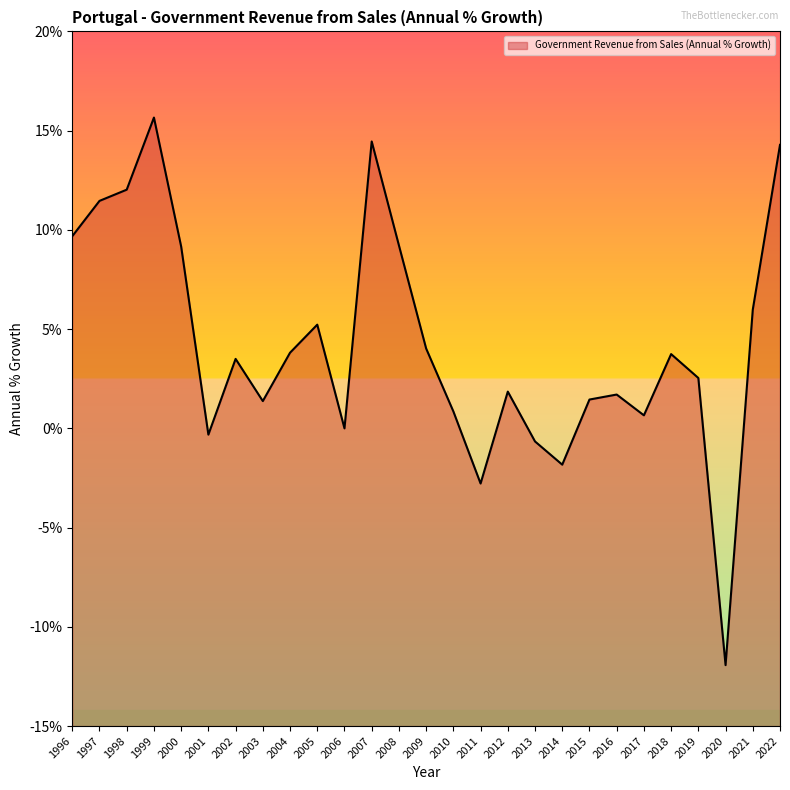

List the labels in order of value, smallest first.

2020, 2011, 2014, 2013, 2001, 2006, 2017, 2010, 2003, 2015, 2016, 2012, 2019, 2002, 2018, 2004, 2009, 2005, 2021, 2000, 2008, 1996, 1997, 1998, 2022, 2007, 1999